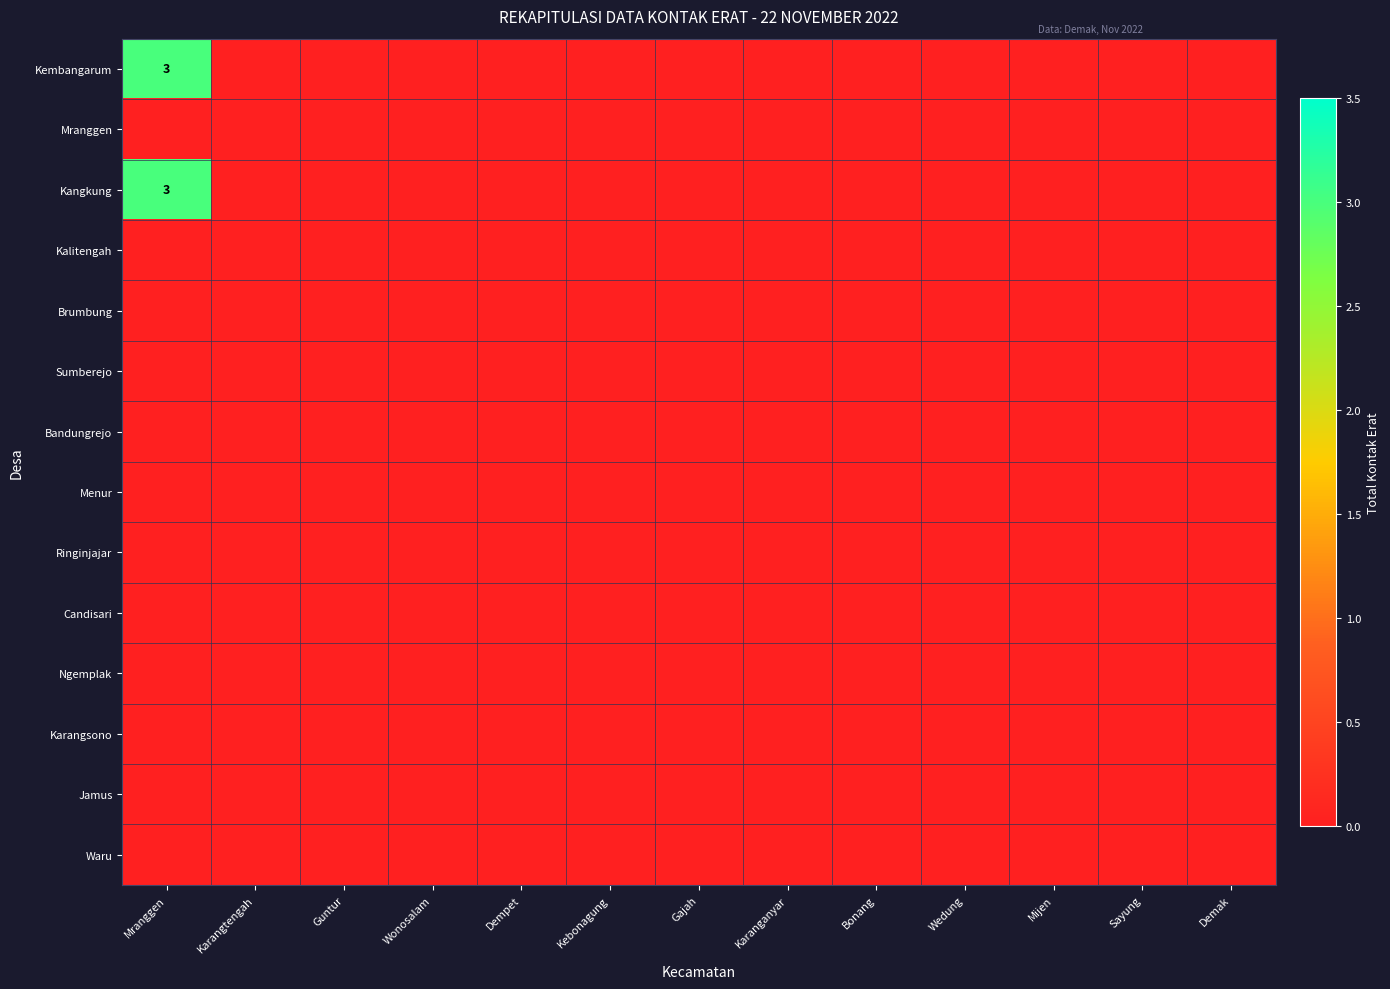

Is it true that Kembangarum equals 2 at Mranggen?

False